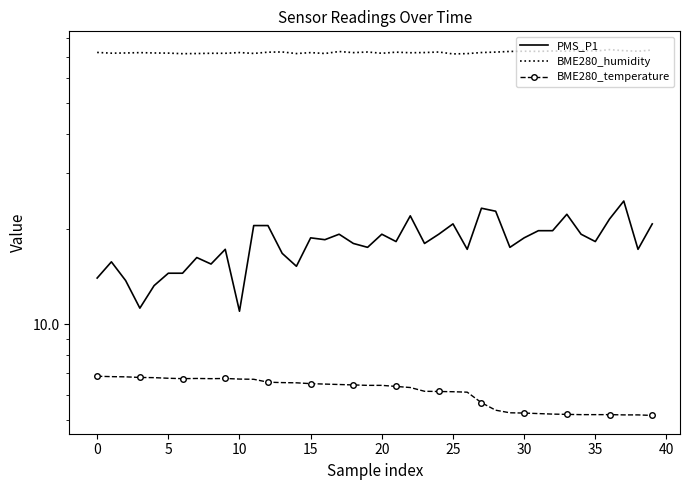

Is it true that PMS_P1 equals 5.5 at 35?

False